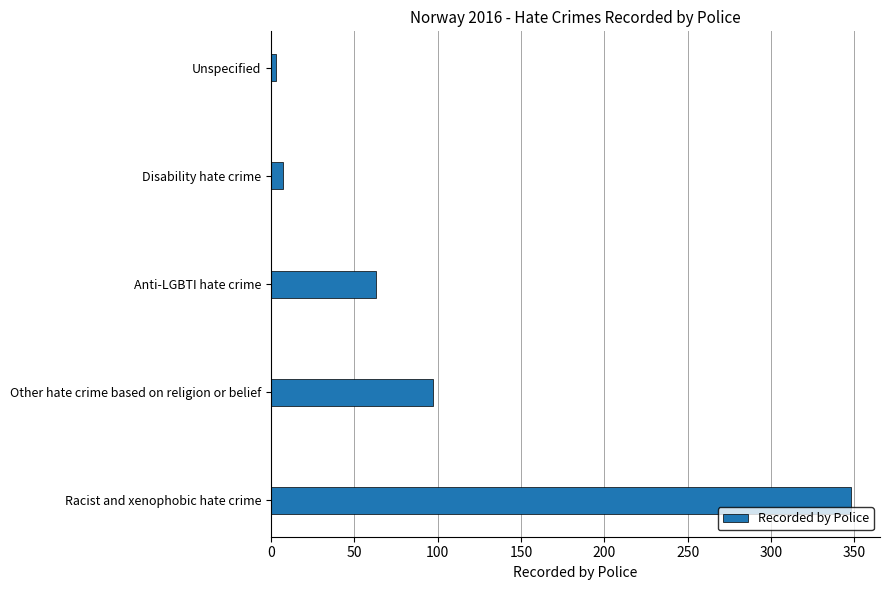

True or false: the data shows 348 at Racist and xenophobic hate crime.

True